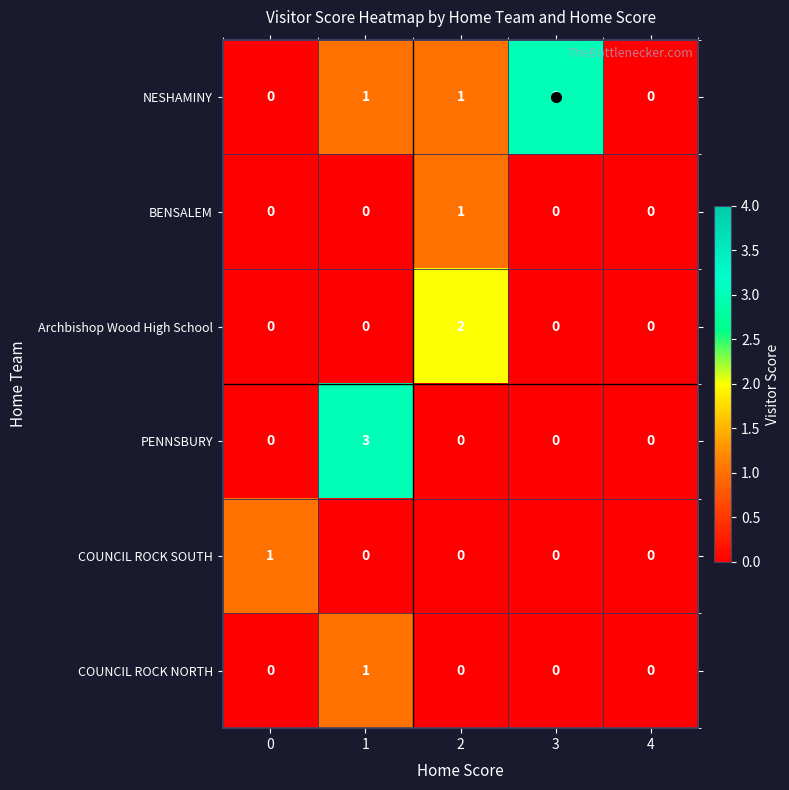

Which series has the largest total across all categories?

NESHAMINY